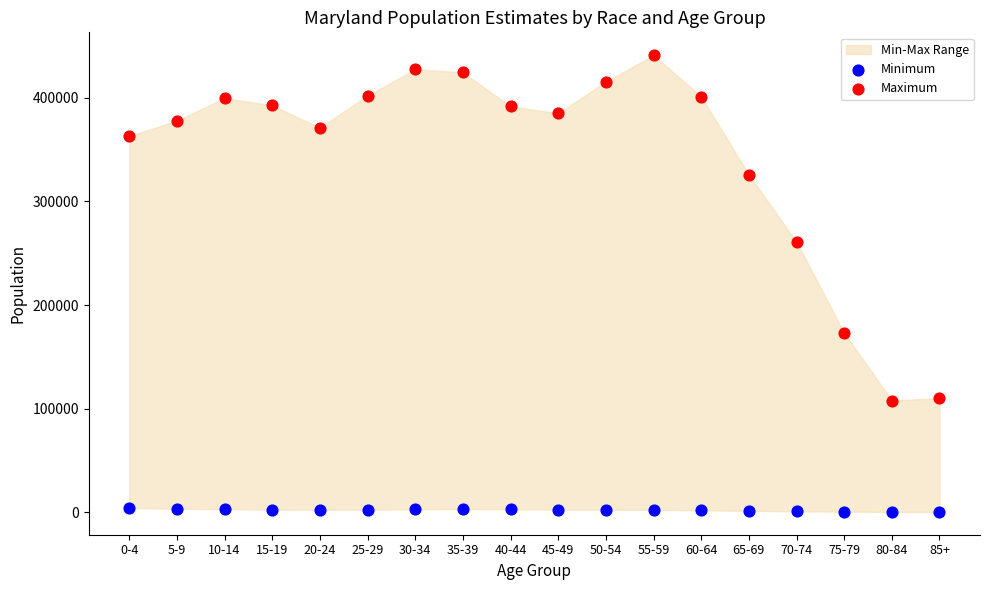

Which series contains the highest Y value?

Maximum